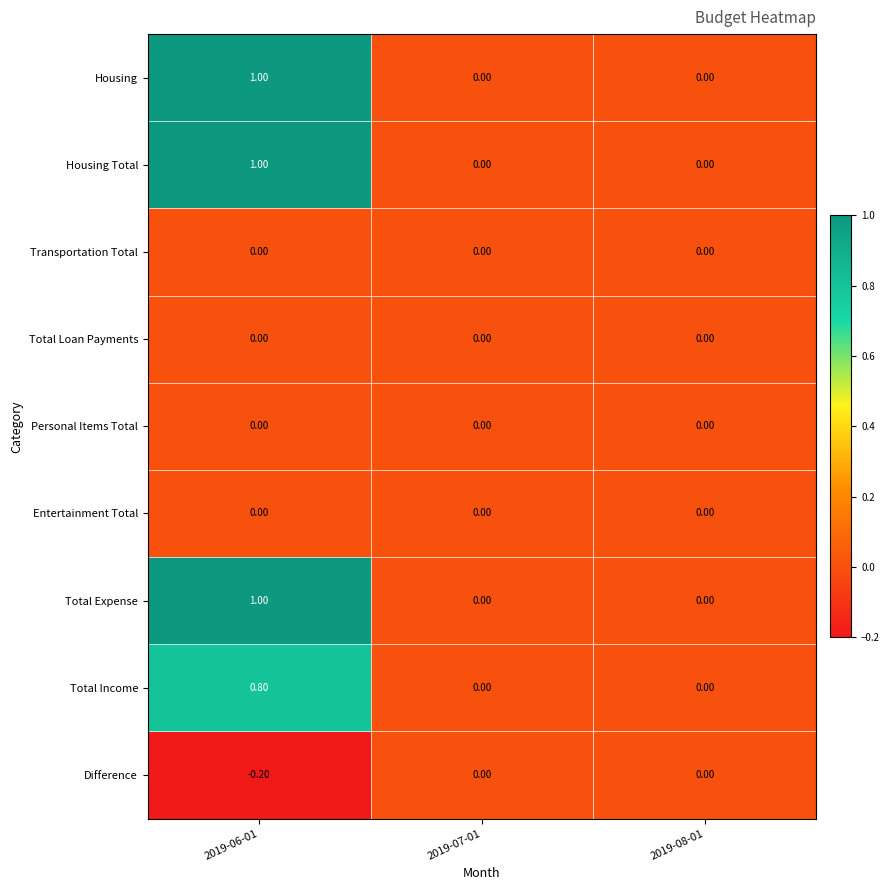

What is the difference between the maximum and minimum values in the Housing Total series?

1.0